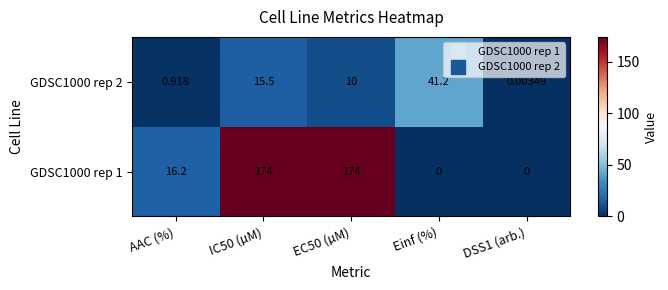

At which label does GDSC1000 rep 2 reach its peak?

Einf (%)